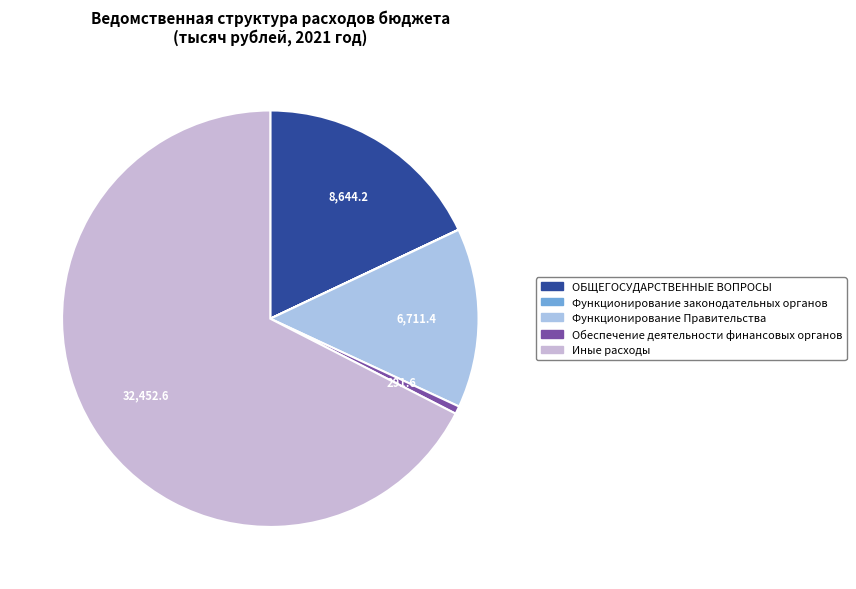

Count the number of slices in the pie.

5